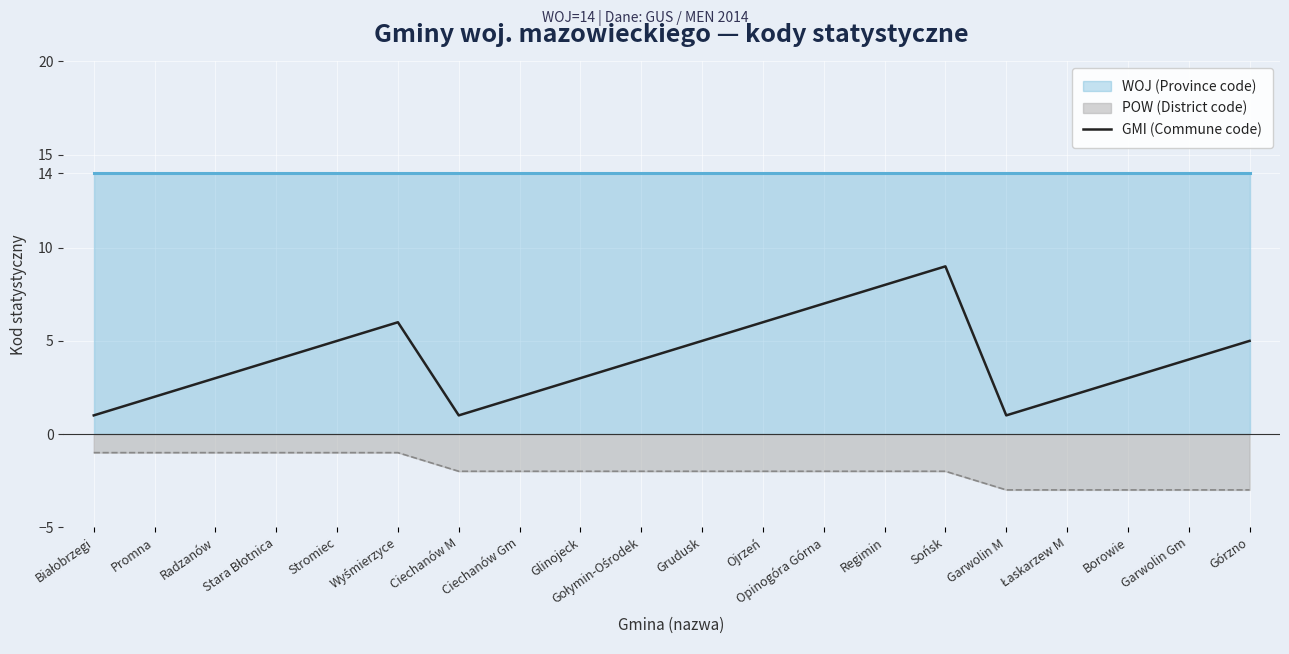

Where is the first local minimum?

Ciechanów M